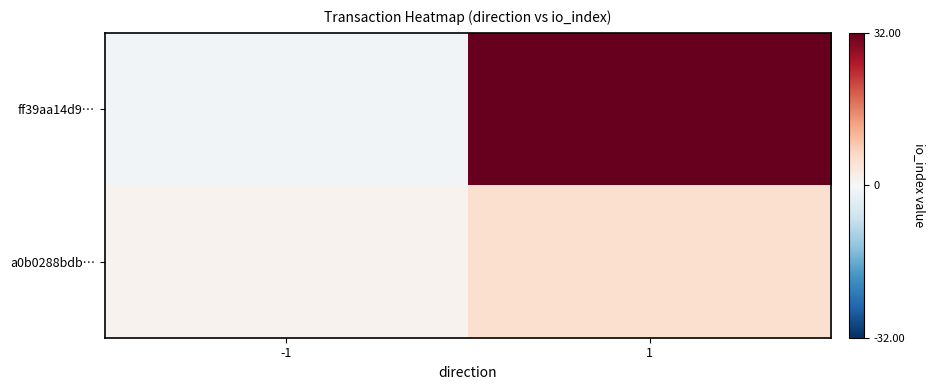

How many distinct data groups are displayed?

2